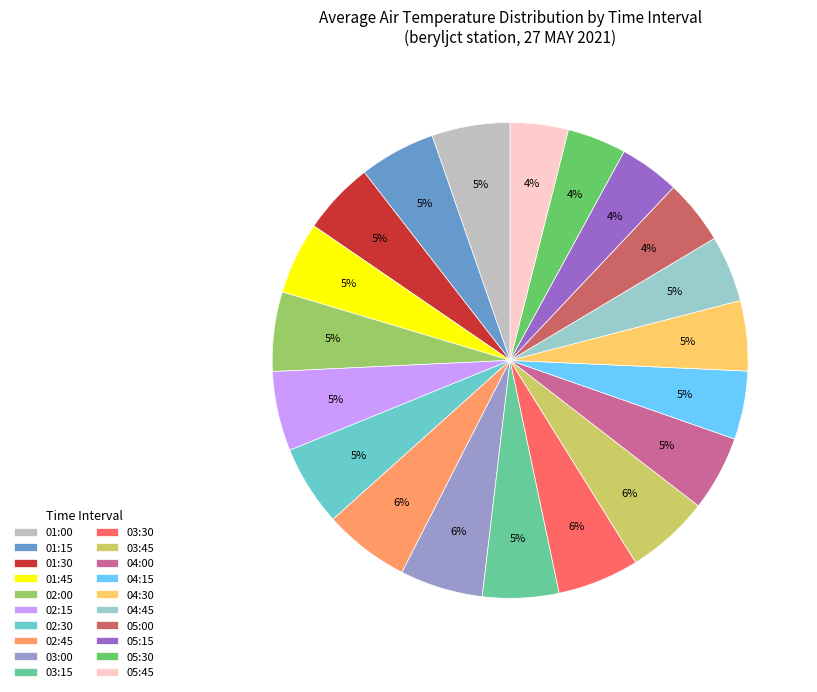

Is 04:30 the majority of the pie?

No